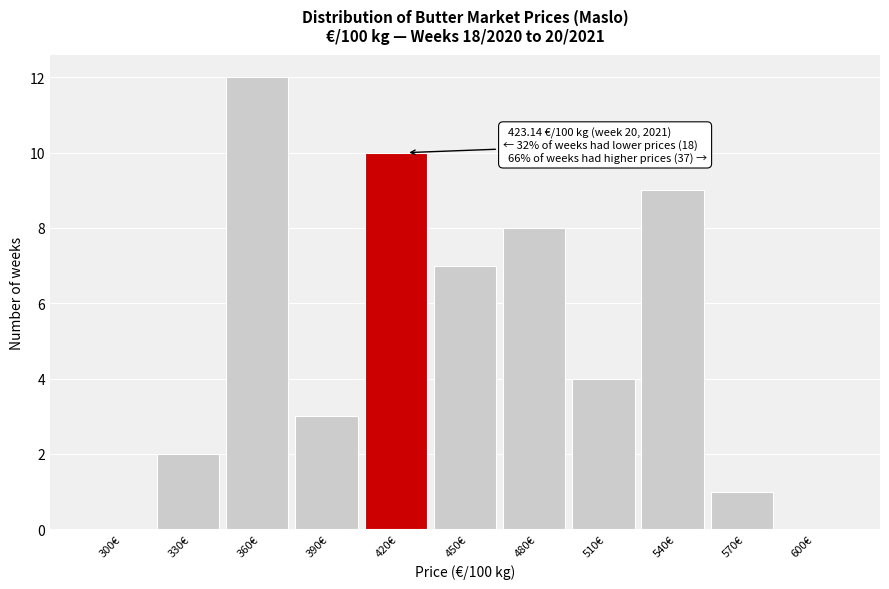

Reading left to right, list all the values displayed in this chart.

300€=0	330€=2	360€=12	390€=3	420€=10	450€=7	480€=8	510€=4	540€=9	570€=1	600€=0